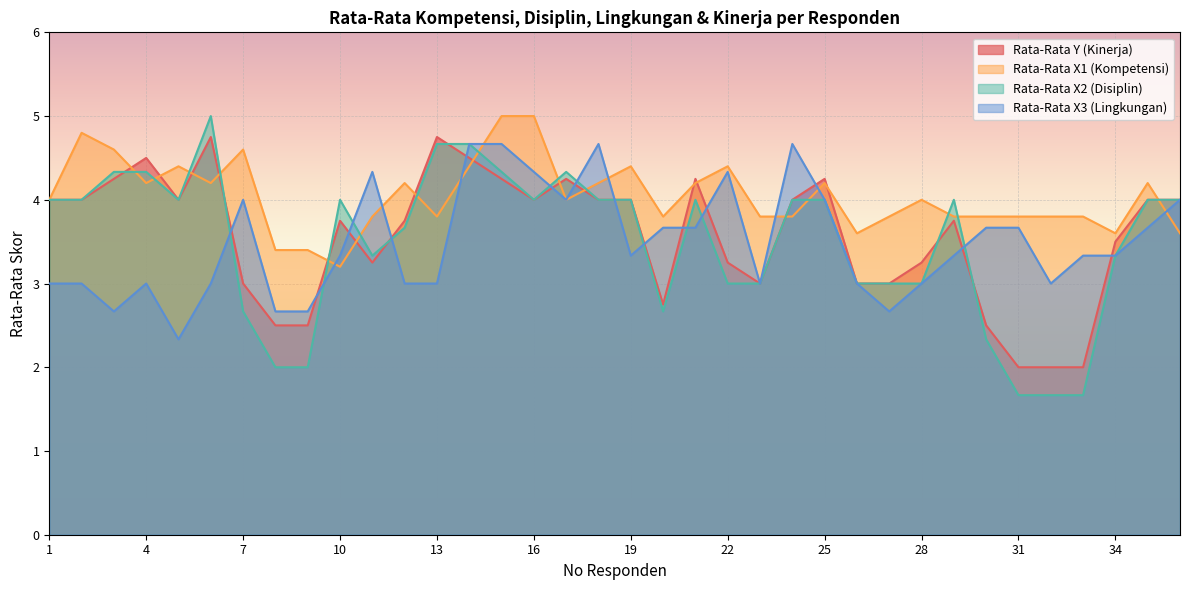

True or false: Rata-Rata X2 (Disiplin) has more than 0 interior local peaks.

True